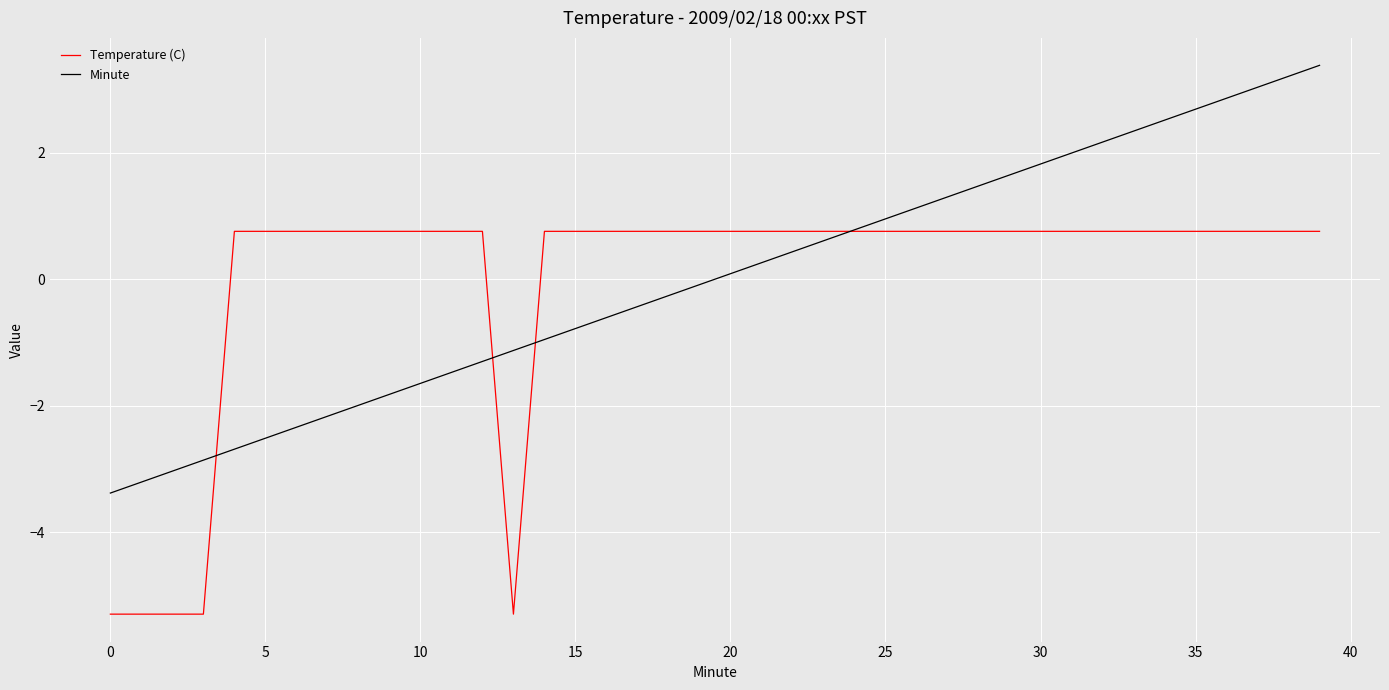

Rank the series by their maximum value, from highest to lowest.

Minute, Temperature (C)